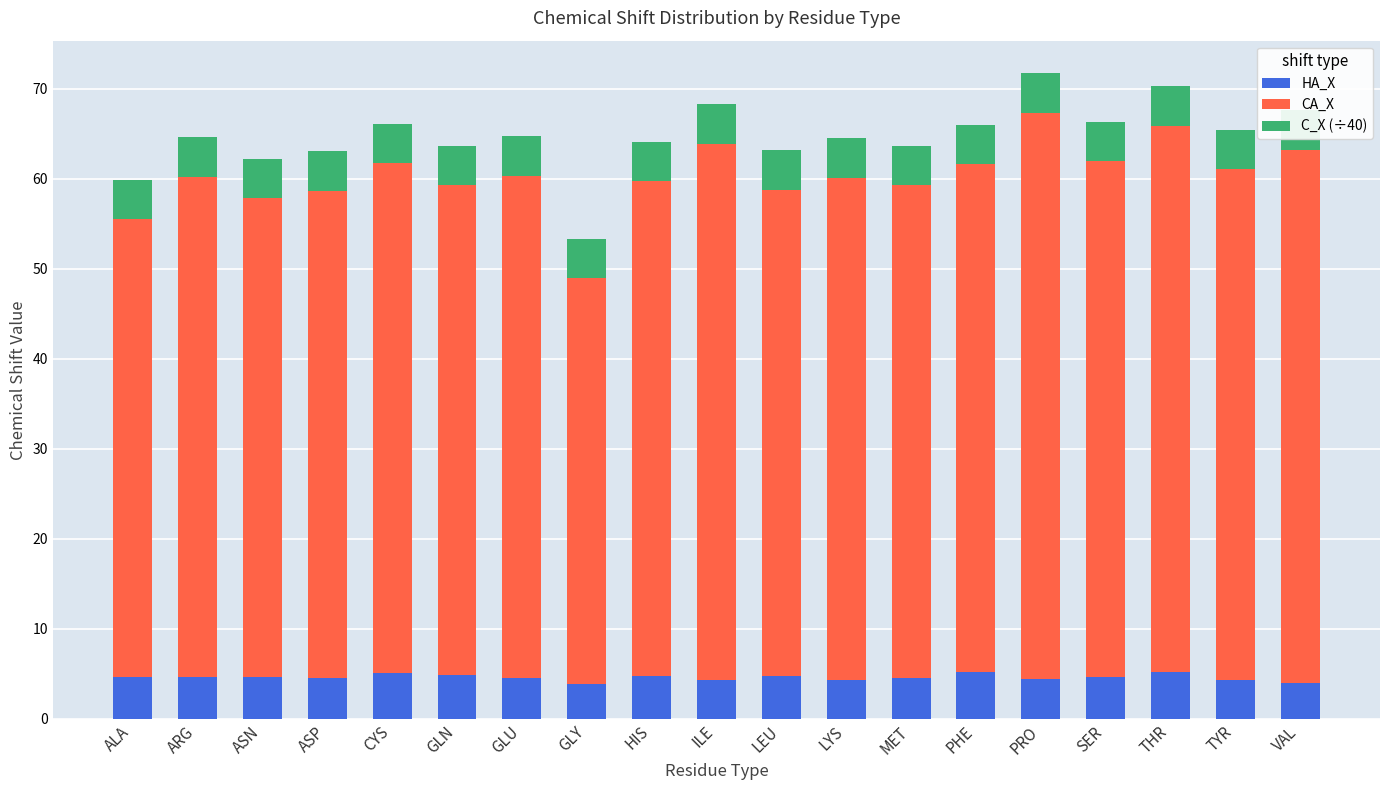

What is the maximum value for HA_X?

5.3